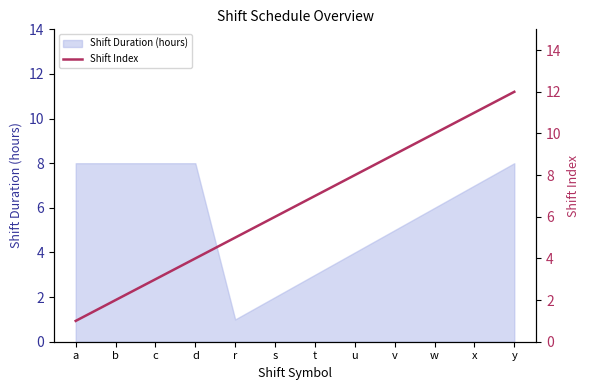

How many values exceed 7?

5